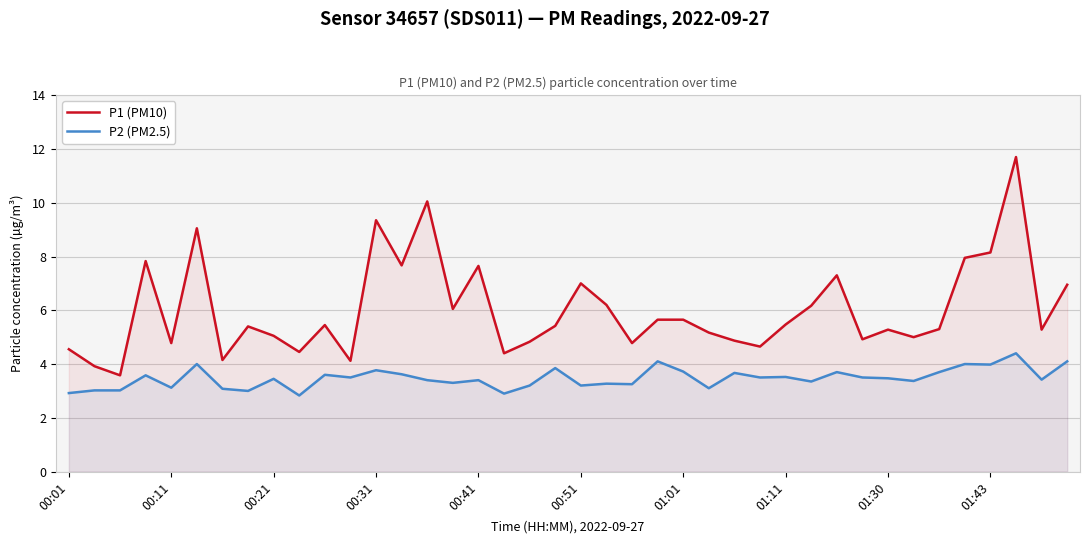

What are all the series names shown in the legend?

P1 (PM10), P2 (PM2.5)